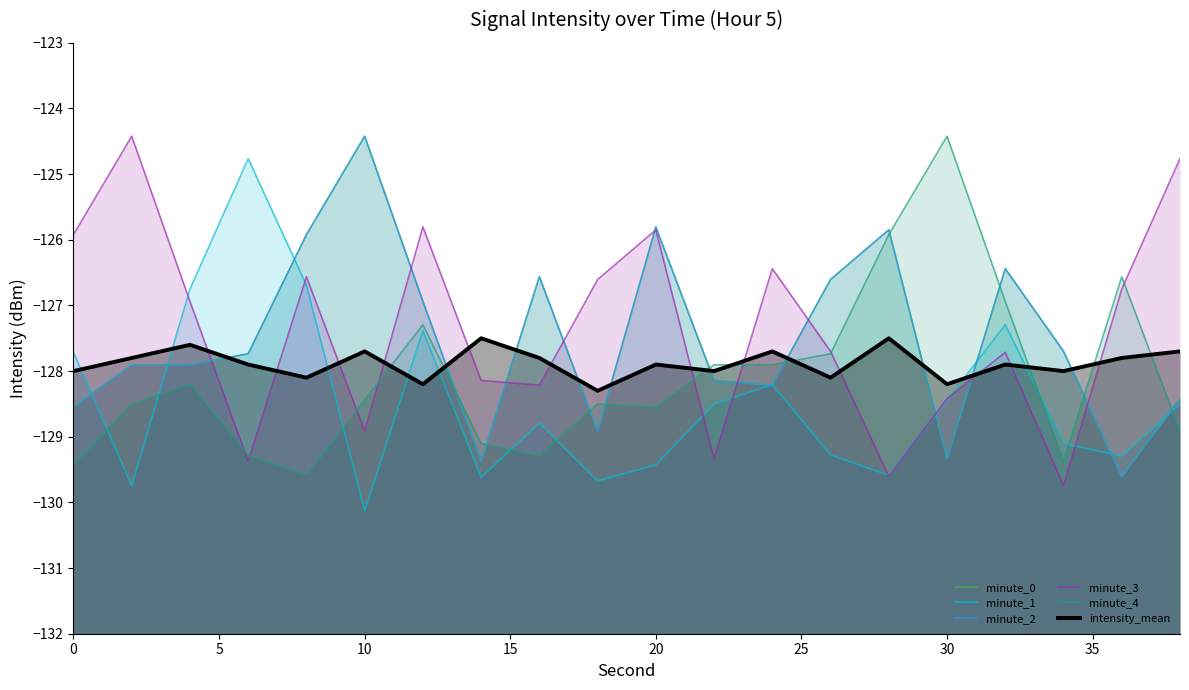

Rank the series by their maximum value, from lowest to highest.

intensity_mean, minute_1, minute_0, minute_2, minute_3, minute_4